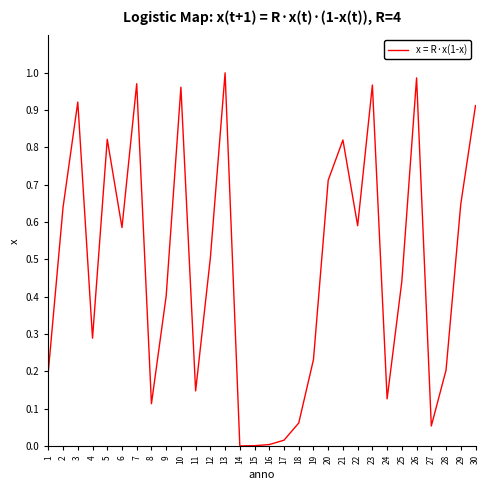

Is this an area chart (filled region under the line)?

No